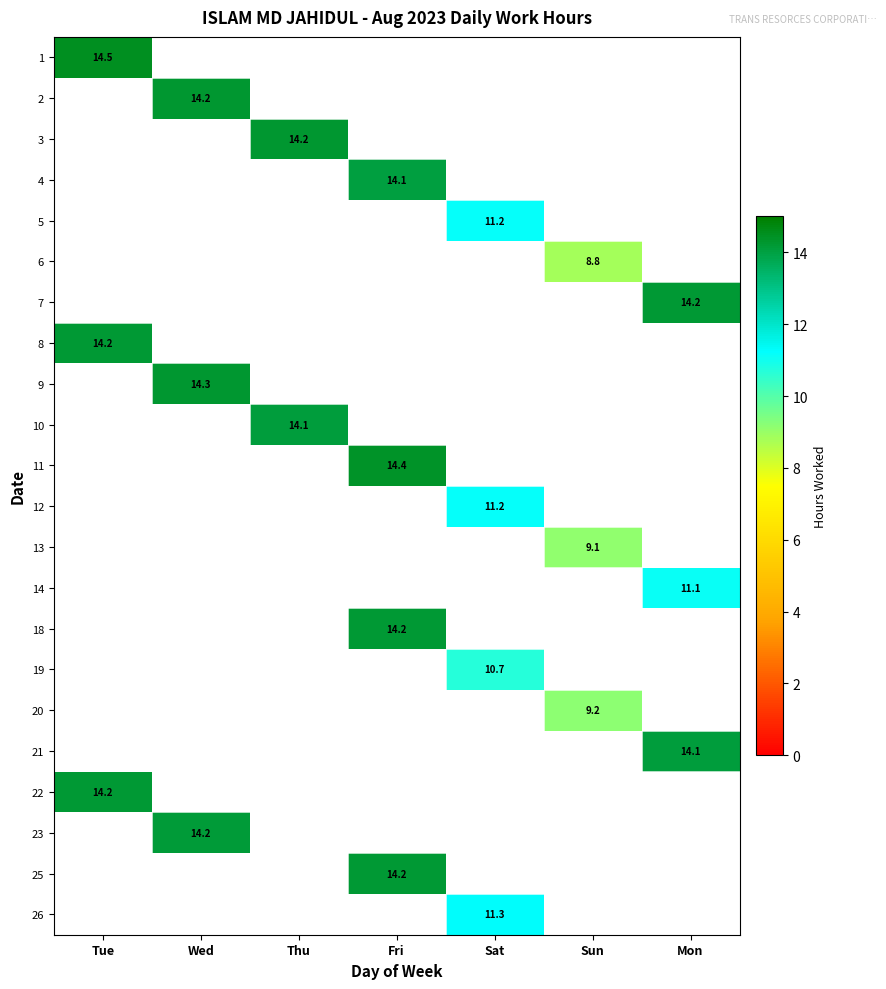

The value of 18 at Fri is 23.4. True or false?

False